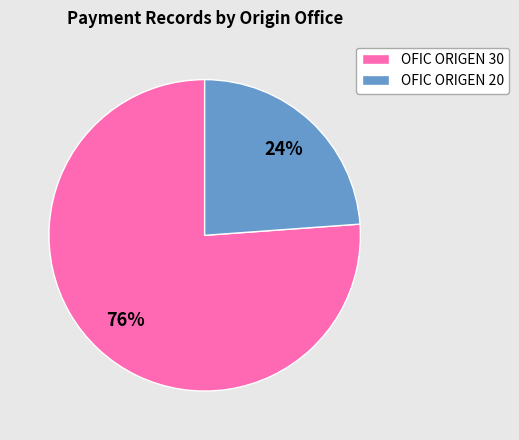

True or false: OFIC ORIGEN 20 accounts for 12% of the total.

False